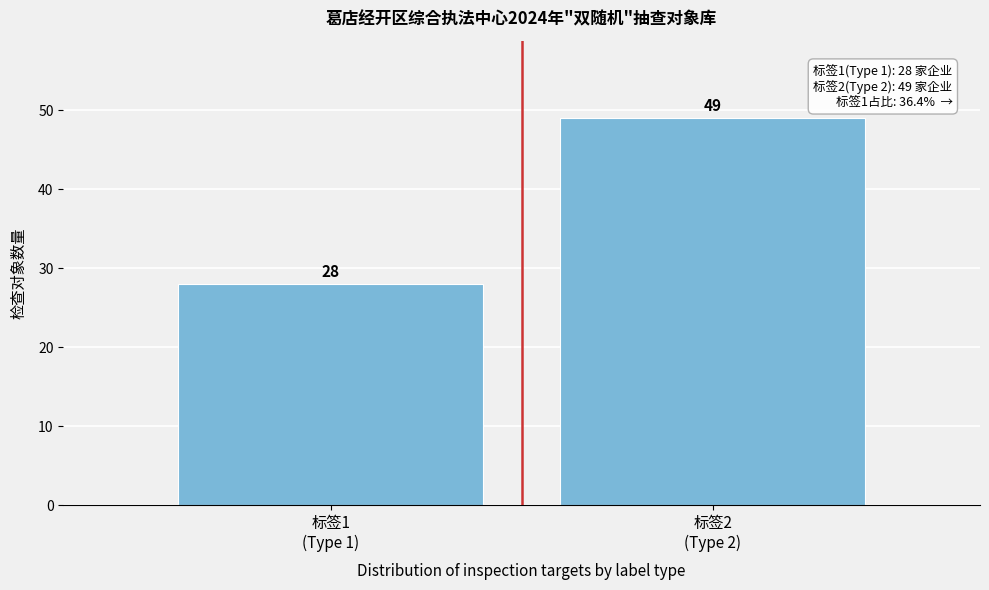

Reading left to right, list all the values displayed in this chart.

28	49